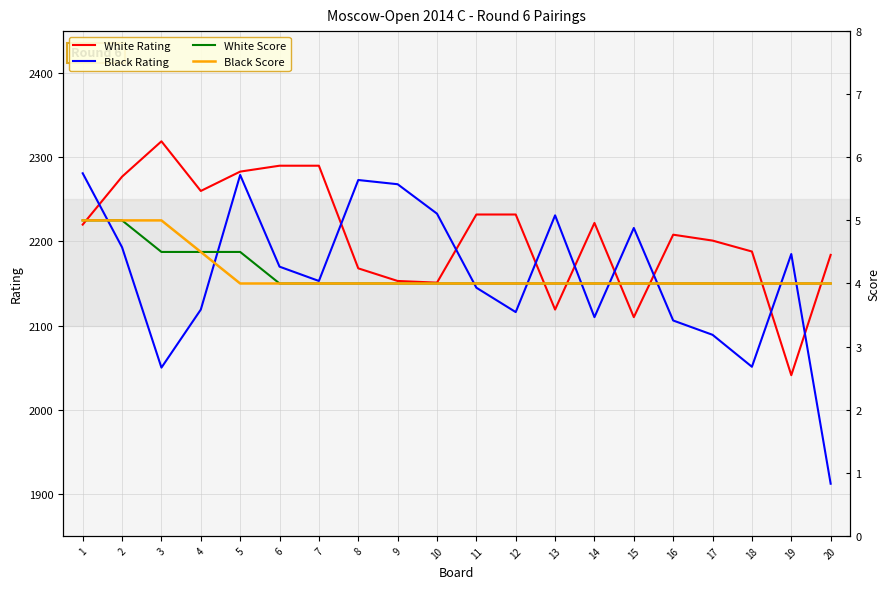

True or false: Black Score has a value of 2.1 at 4.

False